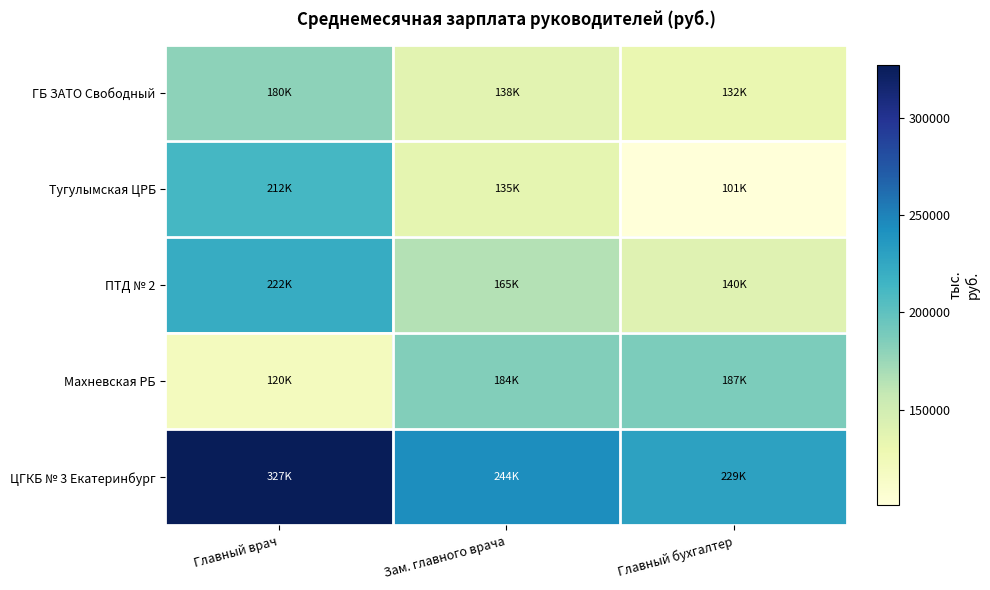

Reading left to right, transcribe all the data shown in this chart.

ГБ ЗАТО Свободный: Главный врач=180222.2	Зам. главного врача=137735.0	Главный бухгалтер=131710.6
Тугулымская ЦРБ: Главный врач=211634.0	Зам. главного врача=134927.0	Главный бухгалтер=101024.0
ПТД № 2: Главный врач=221770.7	Зам. главного врача=165201.3	Главный бухгалтер=139662.0
Махневская РБ: Главный врач=120264.8	Зам. главного врача=184268.2	Главный бухгалтер=186765.3
ЦГКБ № 3 Екатеринбург: Главный врач=327024.9	Зам. главного врача=243746.2	Главный бухгалтер=229187.9